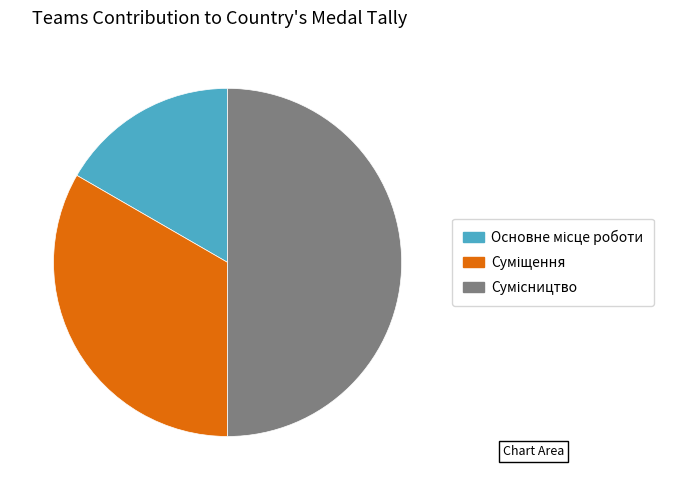

How many slices are in this pie chart?

3